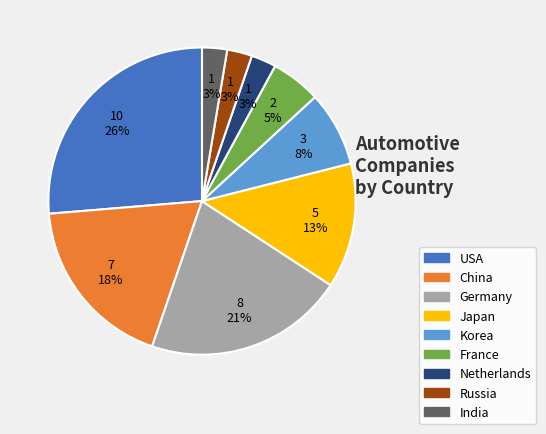

True or false: India accounts for 8% of the total.

False